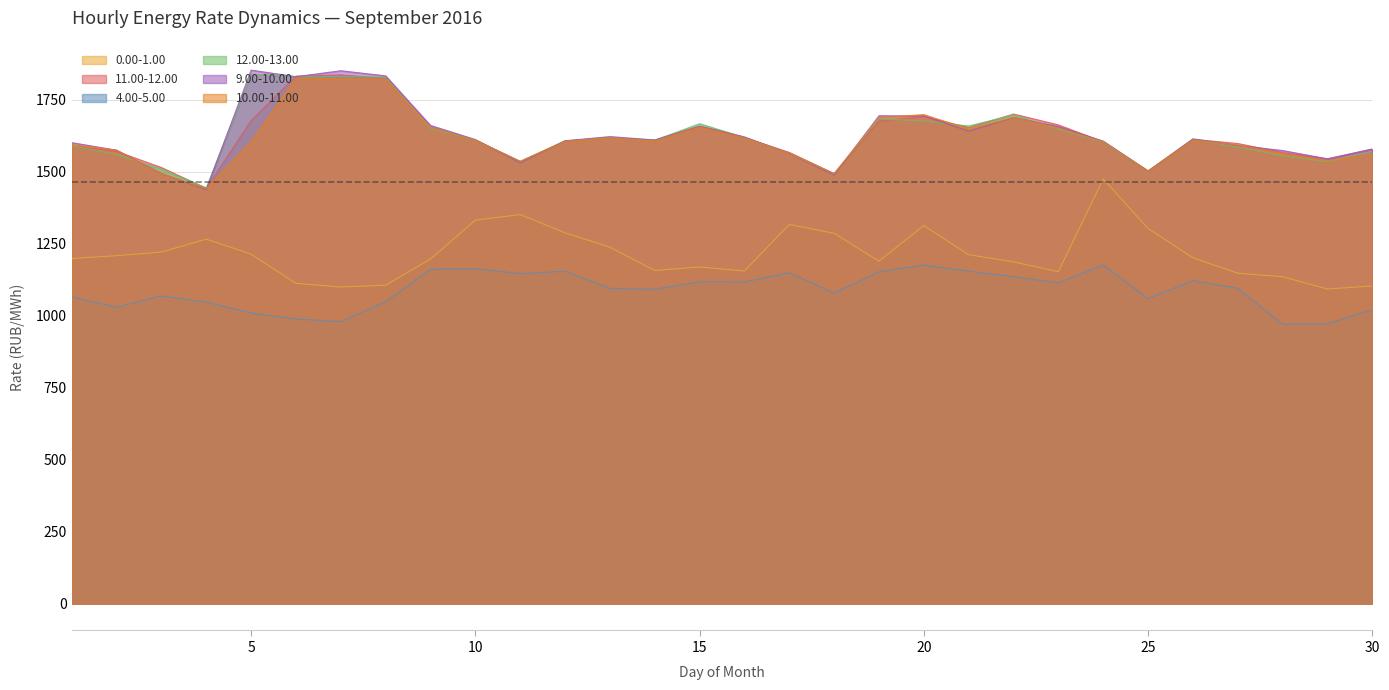

Is it true that 10.00-11.00 equals 1610.2 at 26?

True